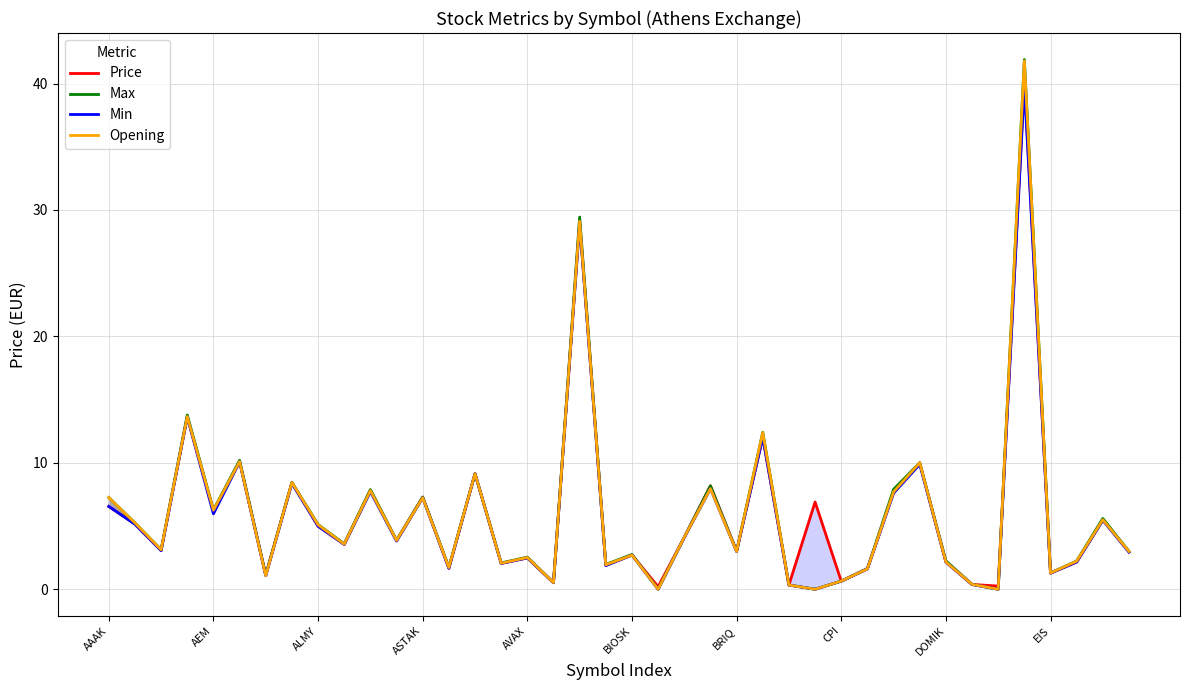

Between EIS and 27, which is larger?

27